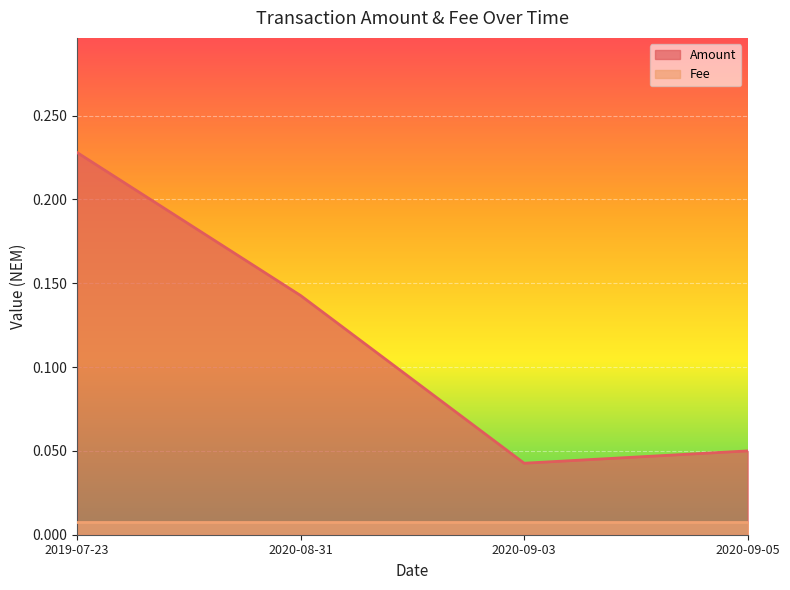

Reading left to right, what are all the values shown in this chart?

2019-07-23=0.2	2020-08-31=0.1	2020-09-03=0.0	2020-09-05=0.1